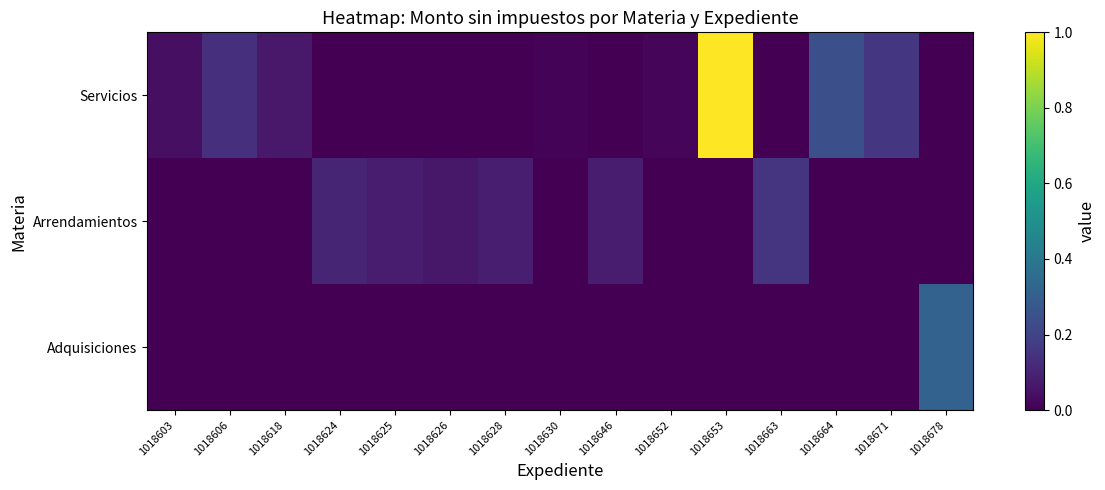

Rank the series by their average value, from lowest to highest.

Adquisiciones, Arrendamientos, Servicios